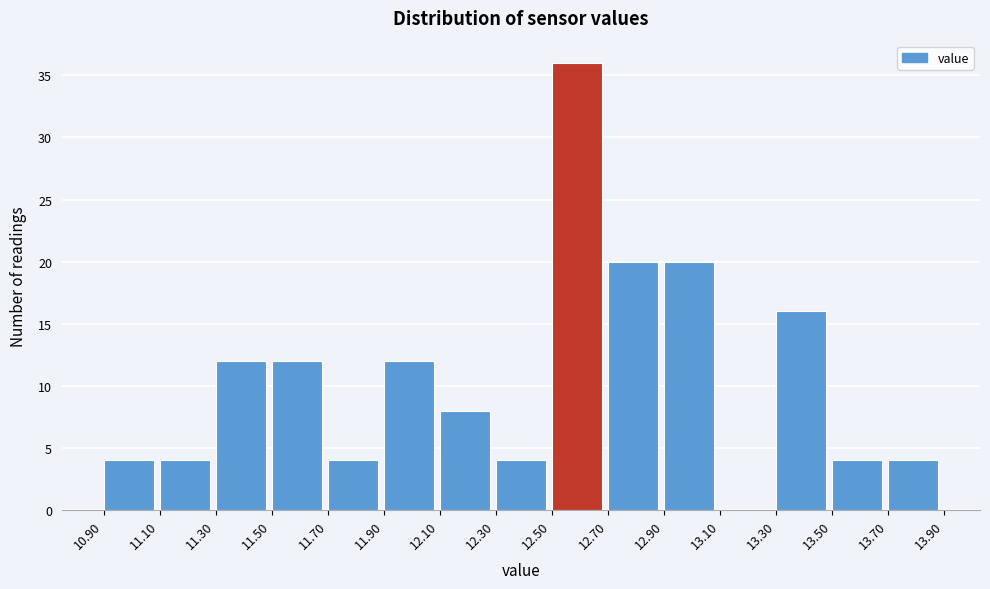

Which range on the x-axis has the tallest bar?

12.50 to 12.70